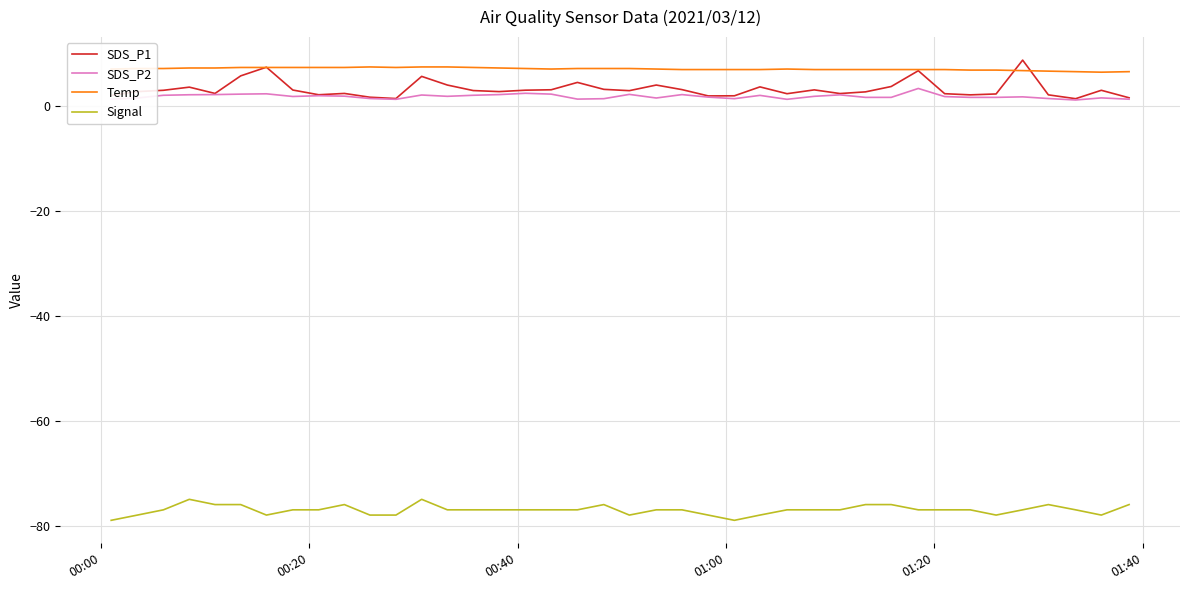

True or false: Temp and Signal cross at least once.

False